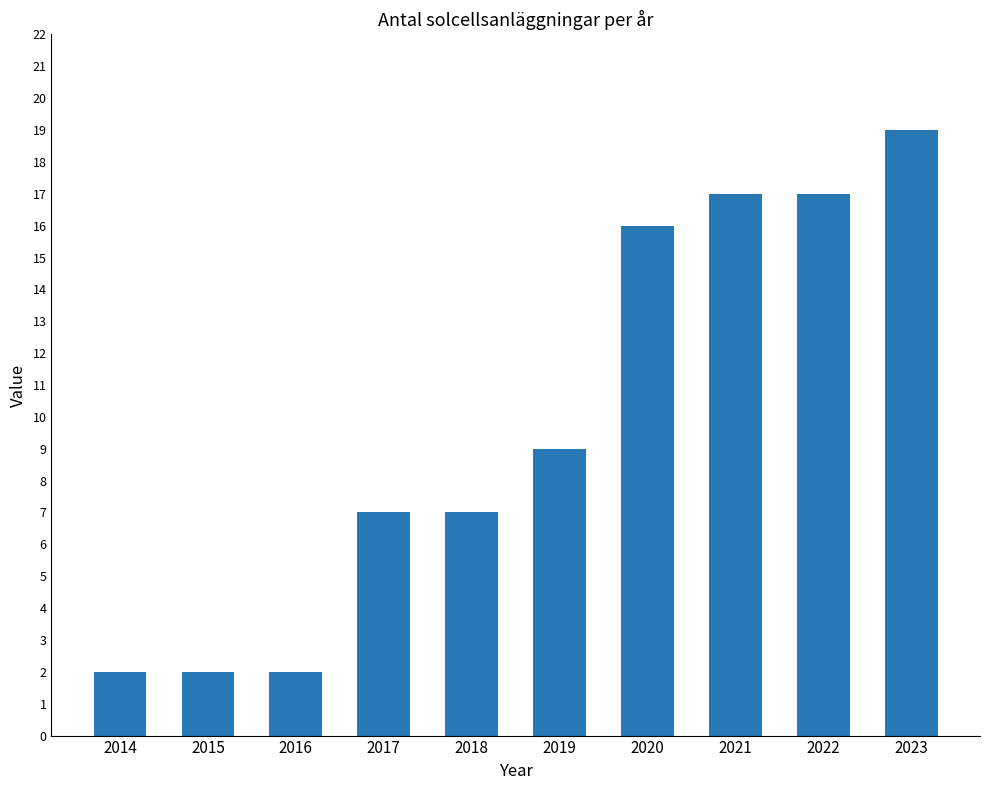

Which has a higher value, 2020 or 2018?

2020